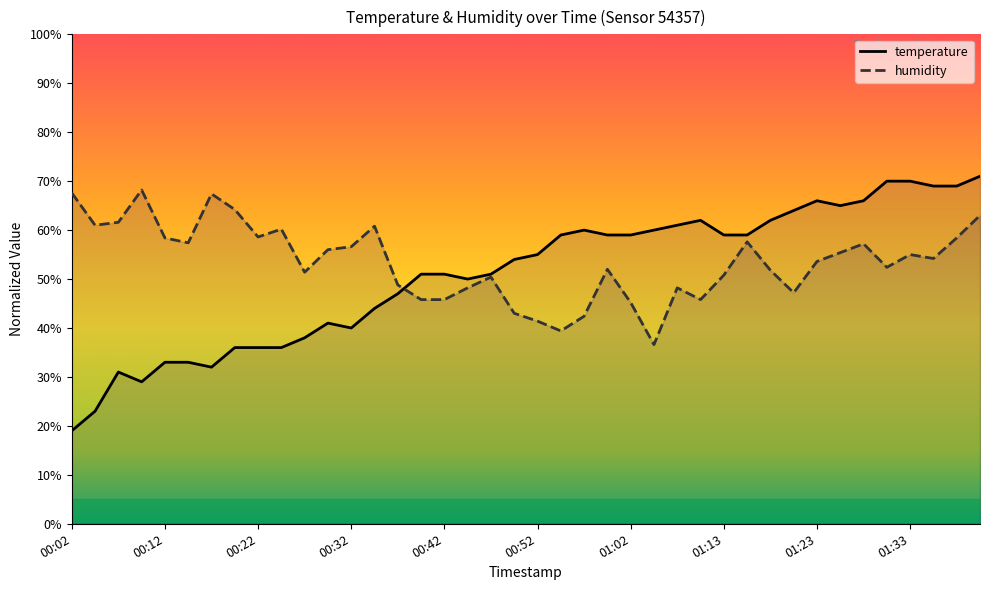

True or false: temperature has more than 1 points higher than both neighbors.

True